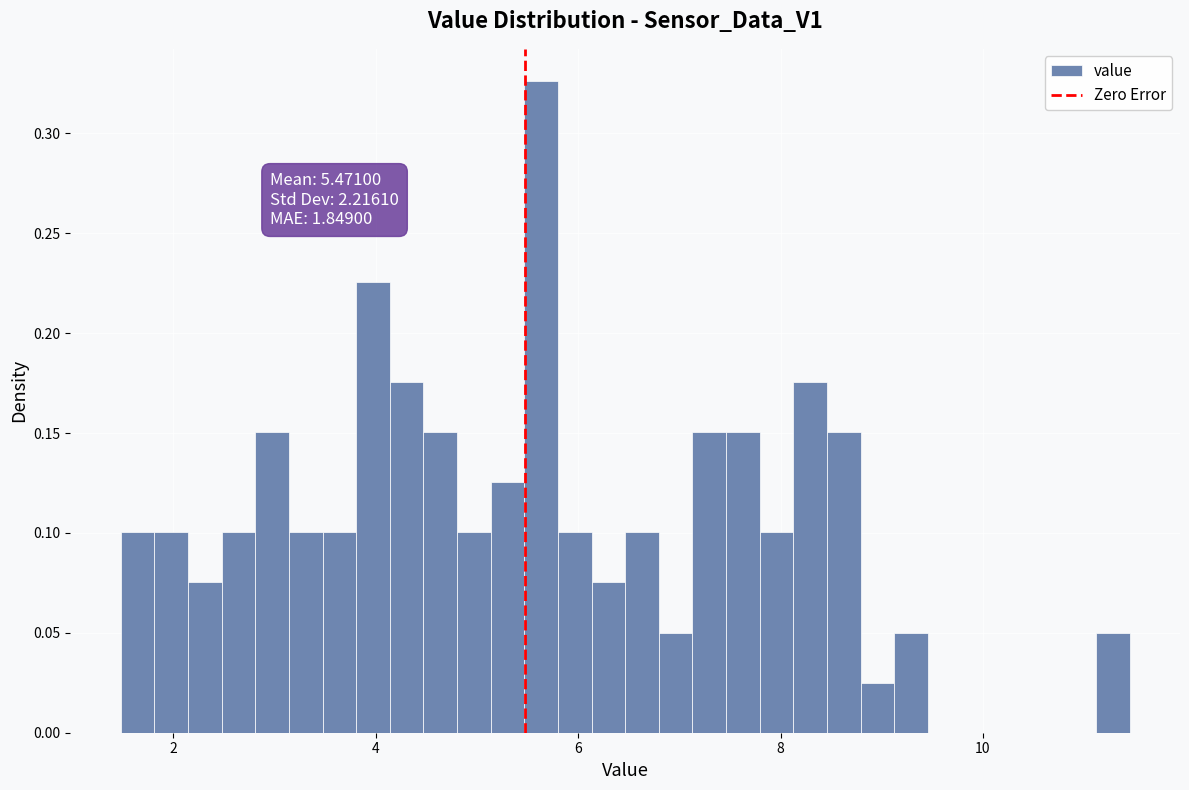

Around what value on the x-axis is the tallest bar? Give the approximate position of its centre, as read against the axis.

5.6